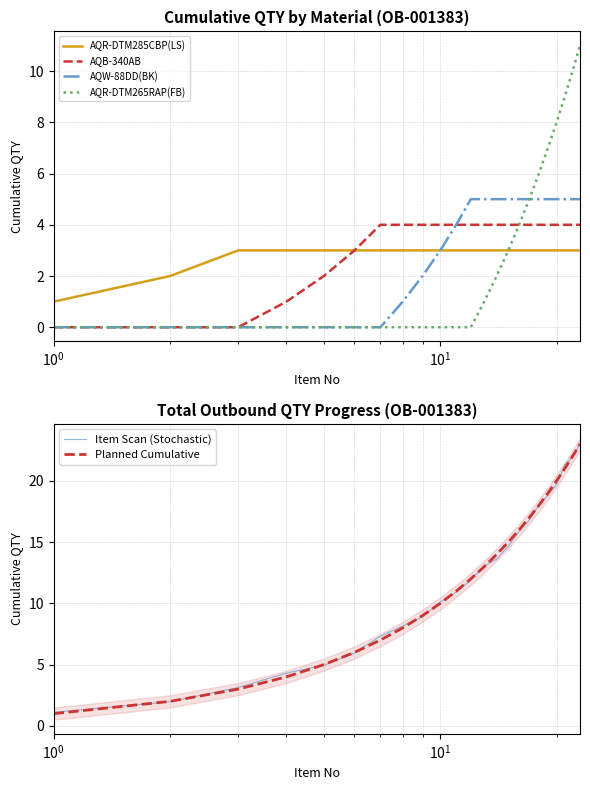

What is the value of the Item Scan (Stochastic) point at the 9th from the left?

8.9